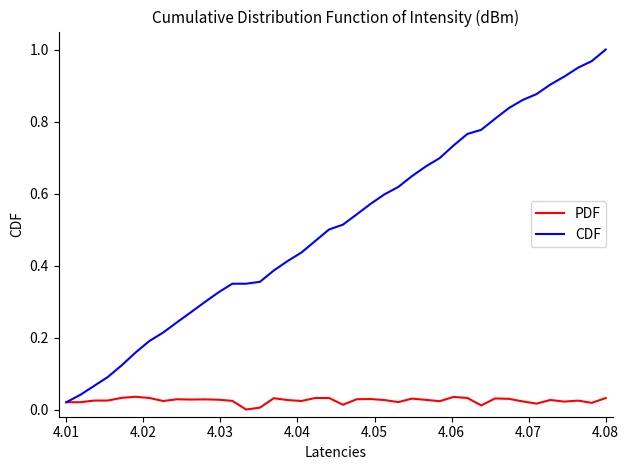

List the series in order of their overall mean, highest first.

CDF, PDF